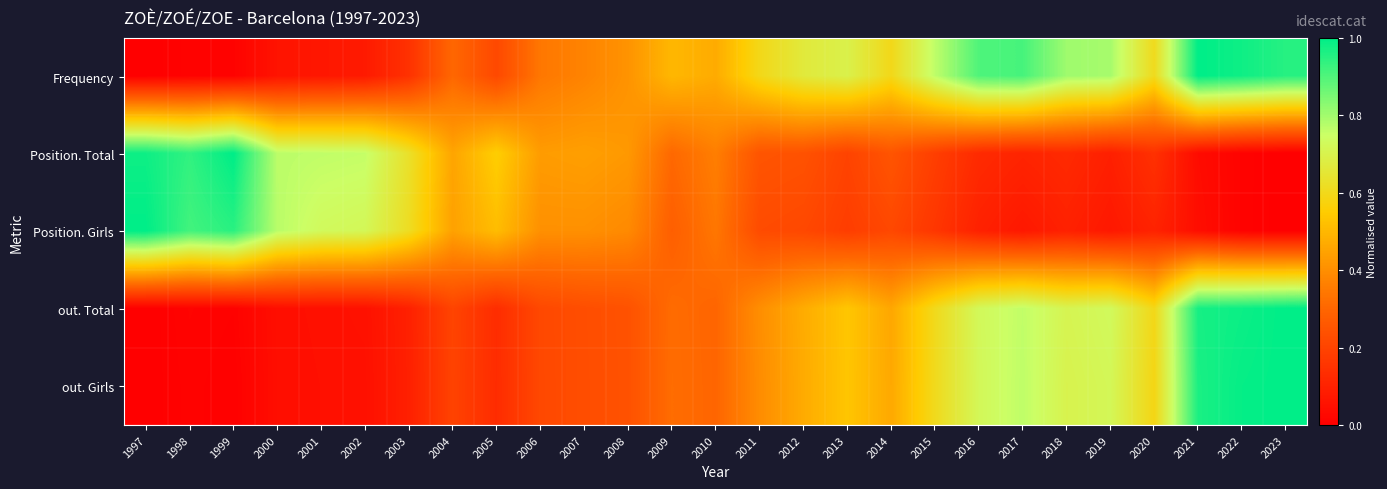

At which category is the sum across all series the highest?

2021